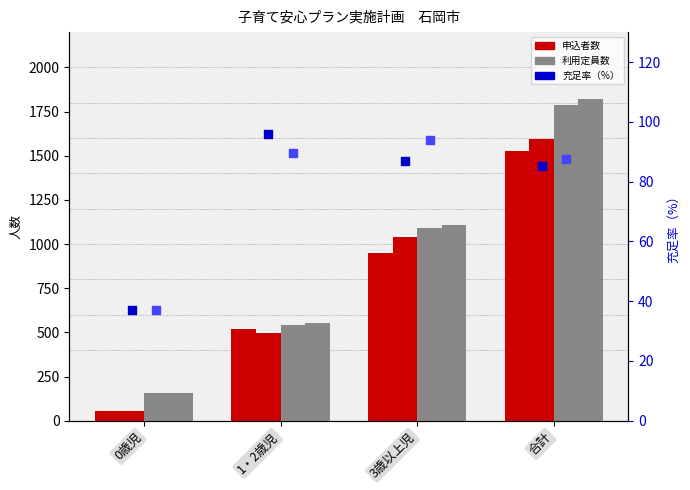

What is the total value across all series at 合計?

6906.0